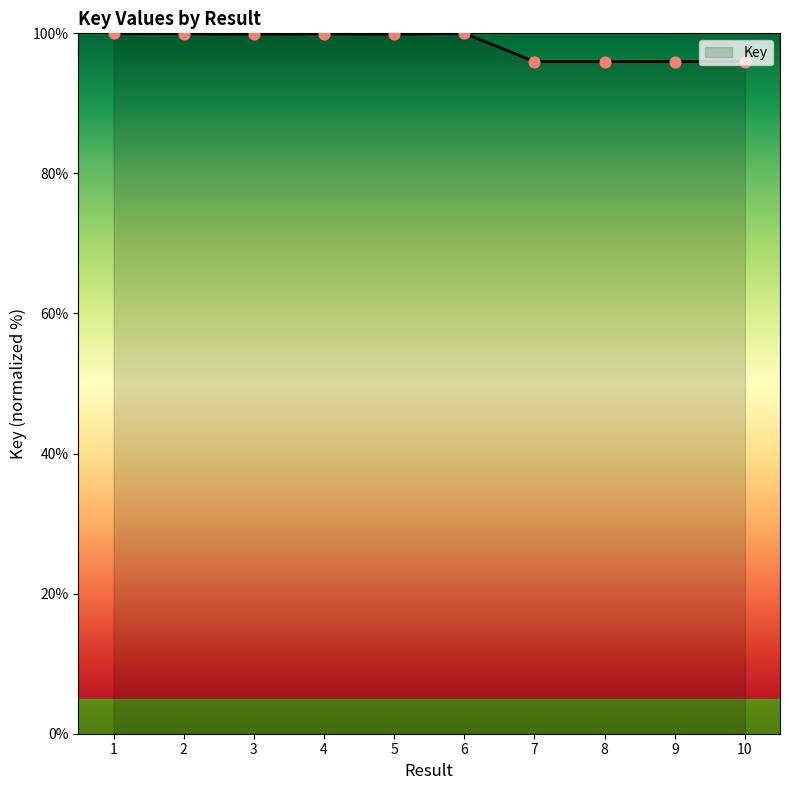

Approximately how many times larger is the value at 7 compared to 4?

1.0